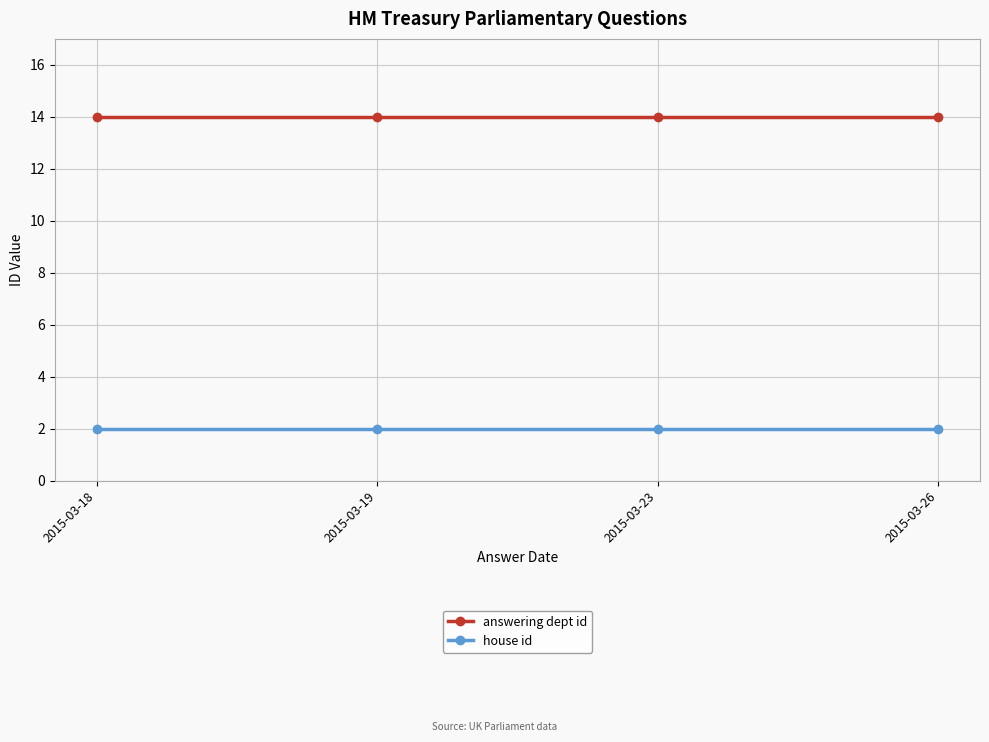

What is the value of the answering dept id point at the 4th from the left?

14